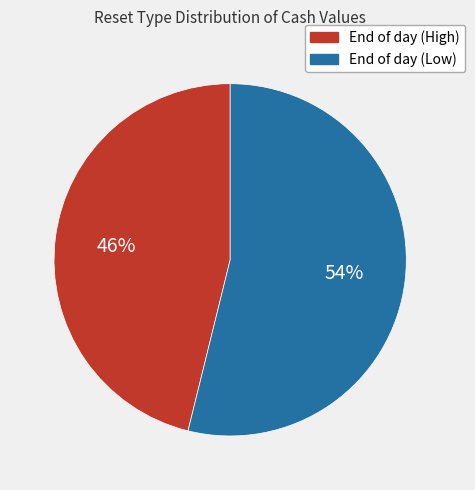

Is there a majority slice in this chart?

Yes